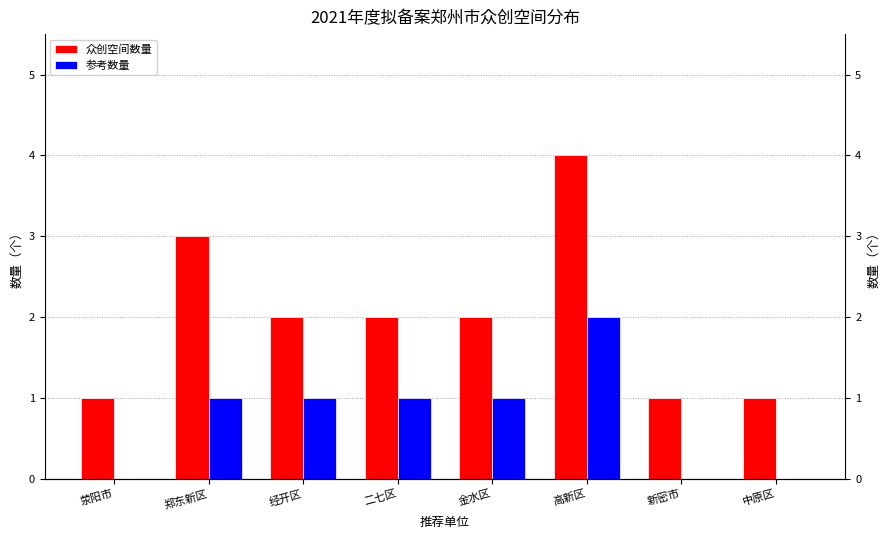

Reading left to right, transcribe all the data shown in this chart.

众创空间数量: 1	3	2	2	2	4	1	1
参考数量: 0	1	1	1	1	2	0	0